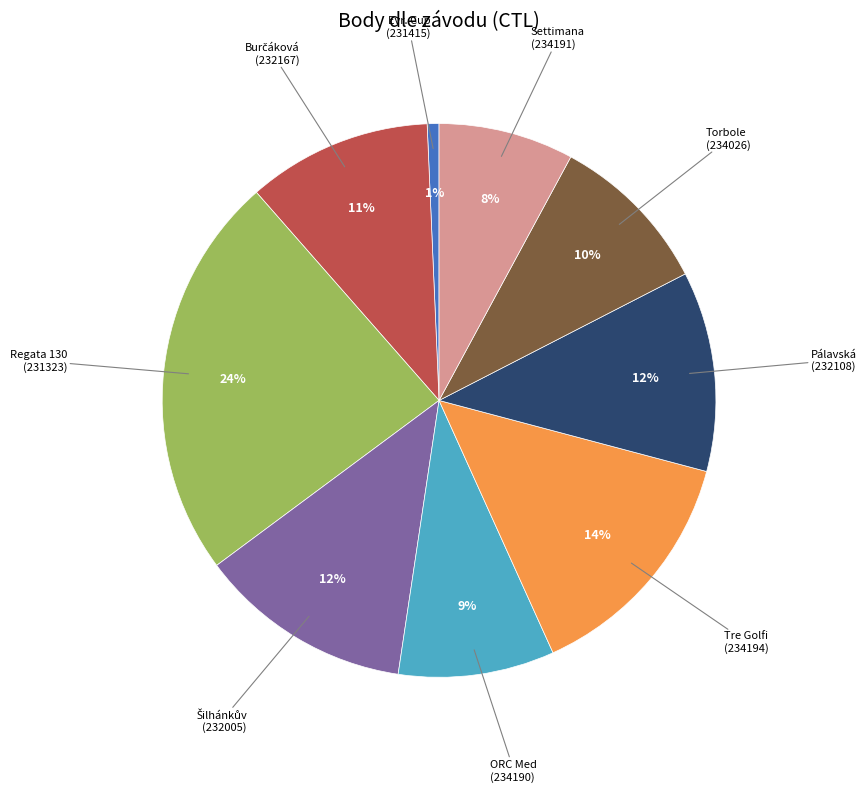

To the nearest percent, what is the average slice percentage?

11%